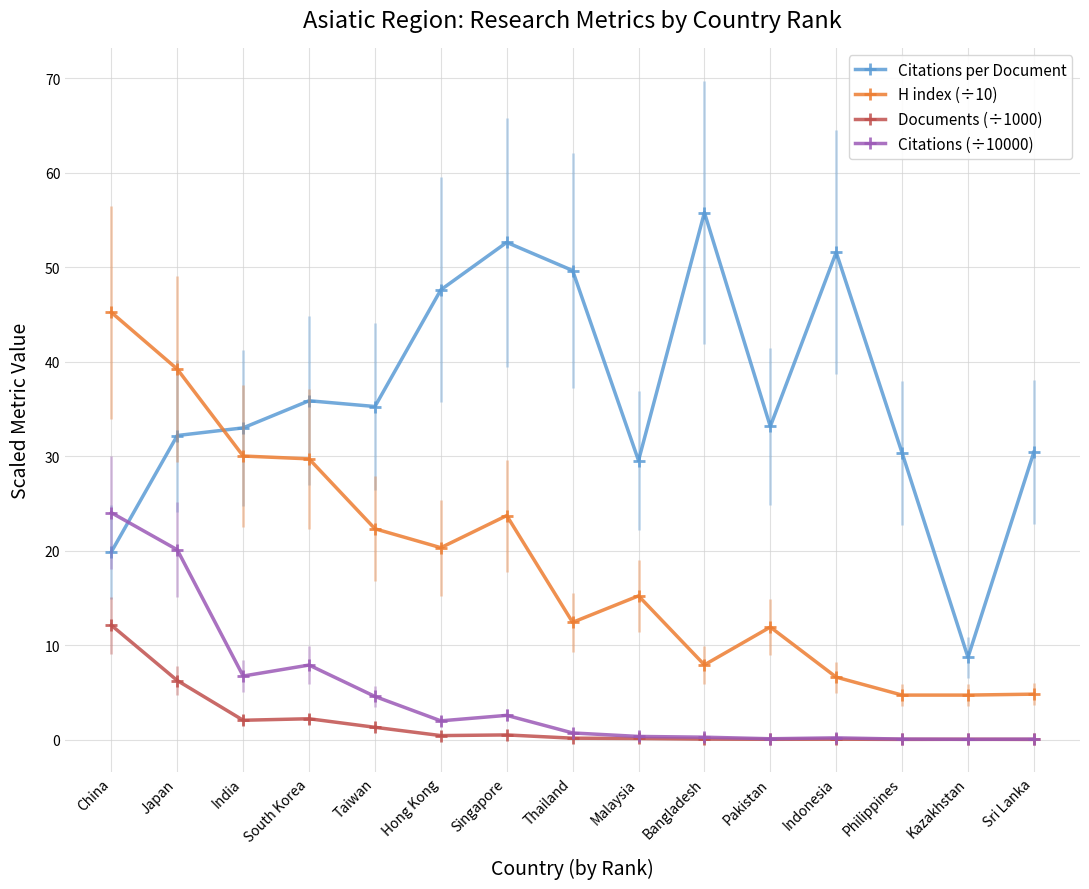

Which category has the highest value in the Citations (÷10000) series?

China